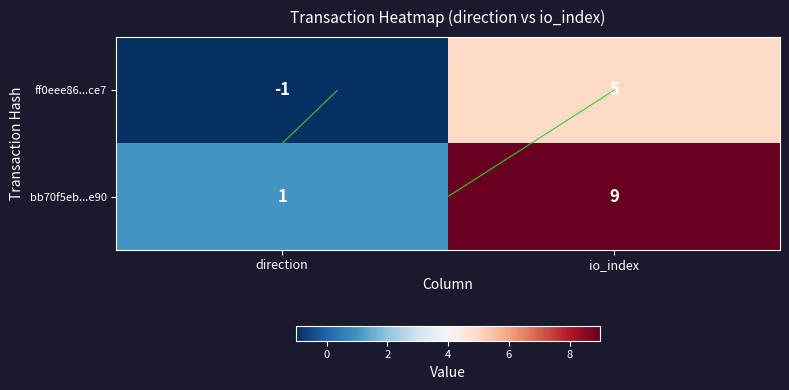

What is the average value of the bb70f5eb...e90 series?

5